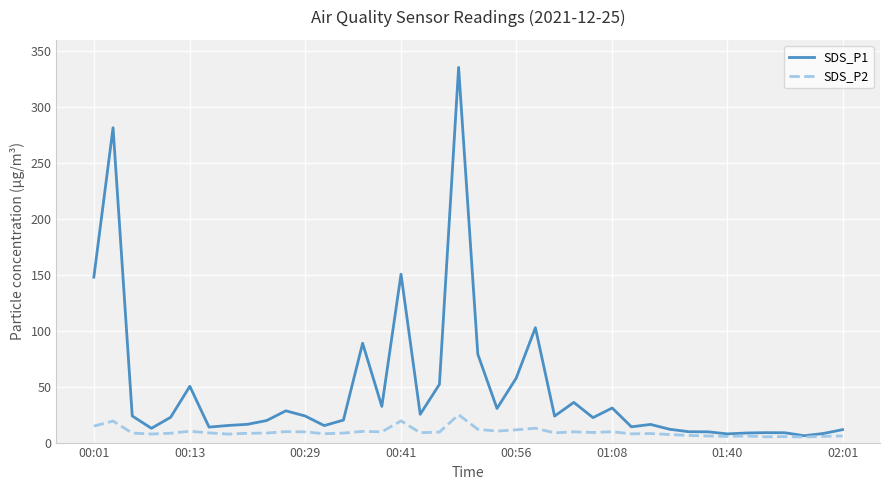

How many distinct data groups are displayed?

2